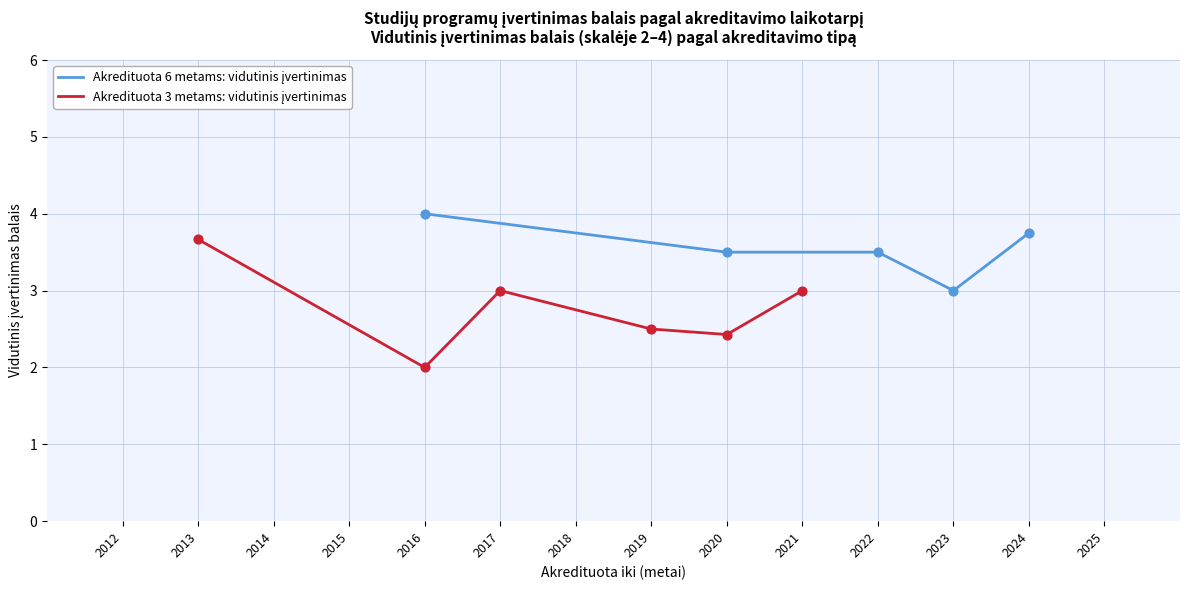

Which series reaches the maximum Y coordinate?

Akredituota 6 metams